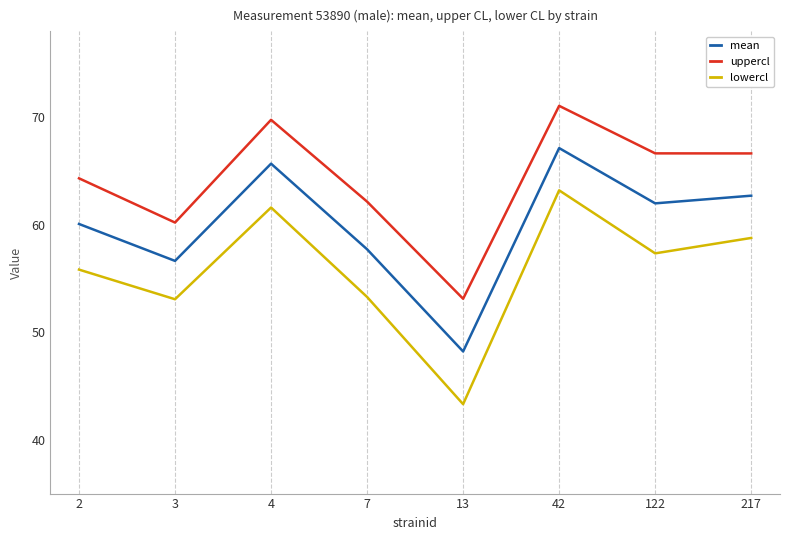

At which label does mean reach its peak?

42